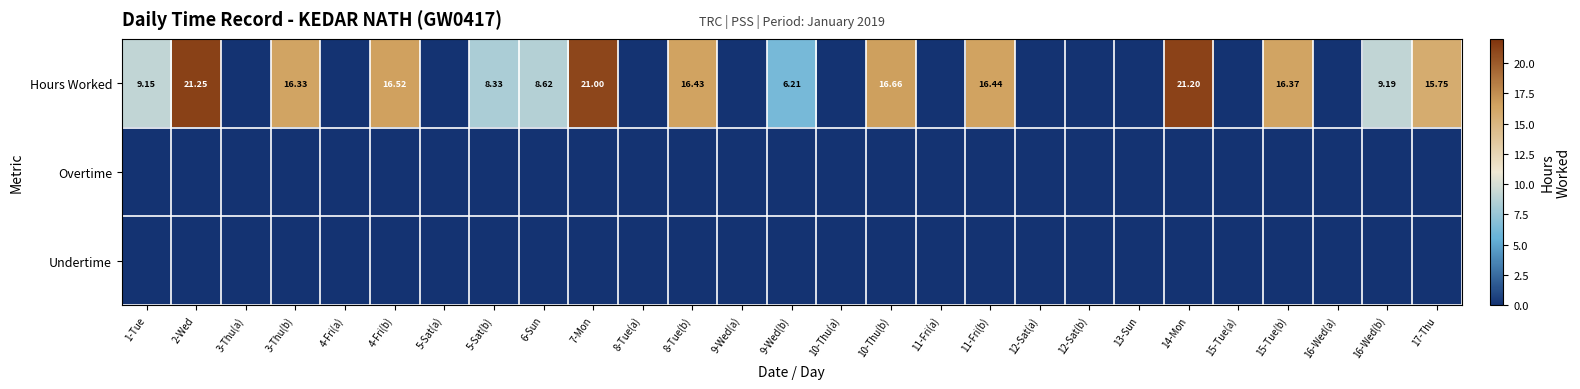

What is the total value across all series at 10-Thu(b)?

16.7